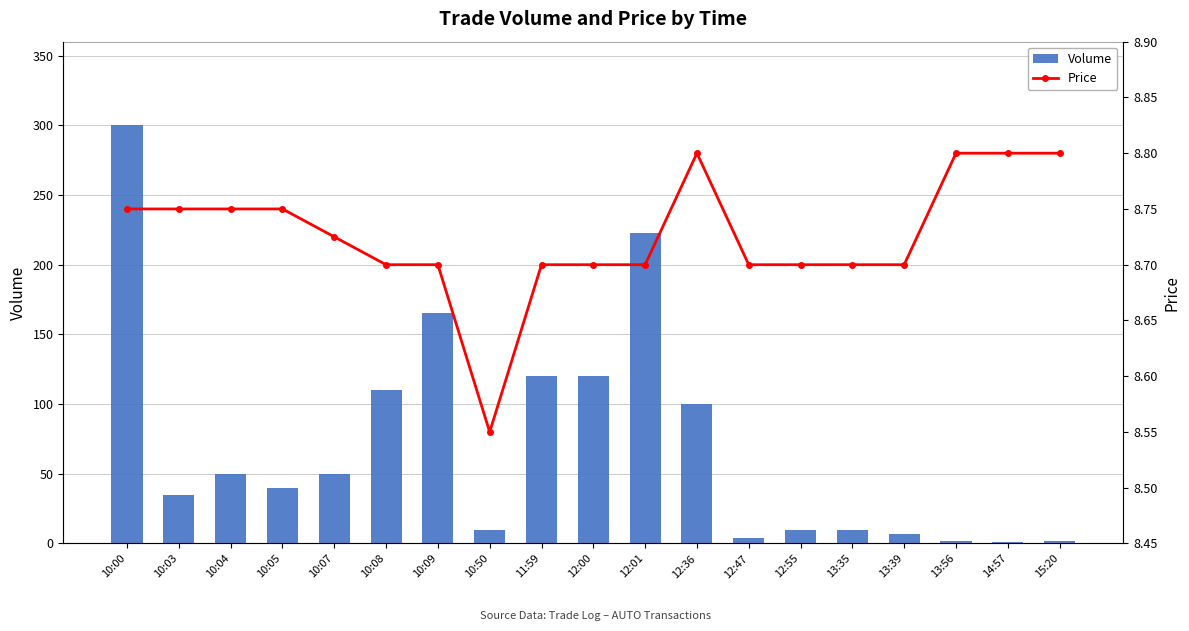

Which series has the largest range (max minus min)?

Volume